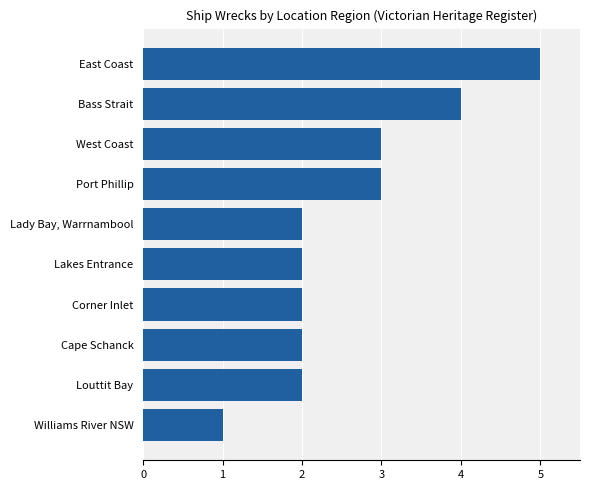

Which has a higher value, Cape Schanck or East Coast?

East Coast